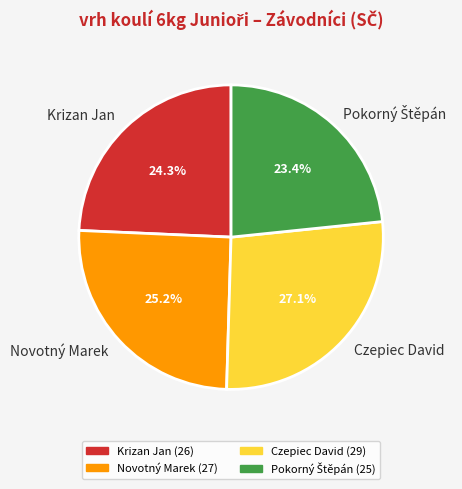

Is there a majority slice in this chart?

No